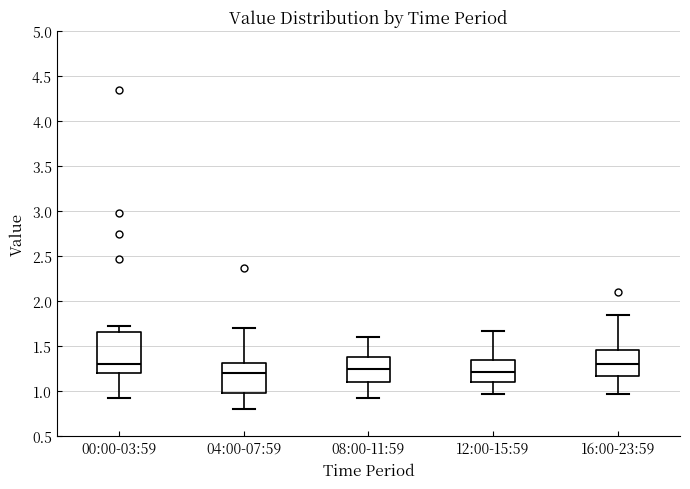

Reading left to right, transcribe this box plot: for each box, give where its median line is, the range the box spans, and where its two whiskers end, as read against the y-axis. The values are not printed on the chart, so give them approximately, as read against the axis.

00:00-03:59: median 1.30, box 1.20 to 1.65, whiskers 0.95 to 1.75
04:00-07:59: median 1.20, box 1.00 to 1.30, whiskers 0.80 to 1.70
08:00-11:59: median 1.25, box 1.10 to 1.40, whiskers 0.95 to 1.60
12:00-15:59: median 1.20, box 1.10 to 1.35, whiskers 0.95 to 1.65
16:00-23:59: median 1.30, box 1.15 to 1.45, whiskers 0.95 to 1.85